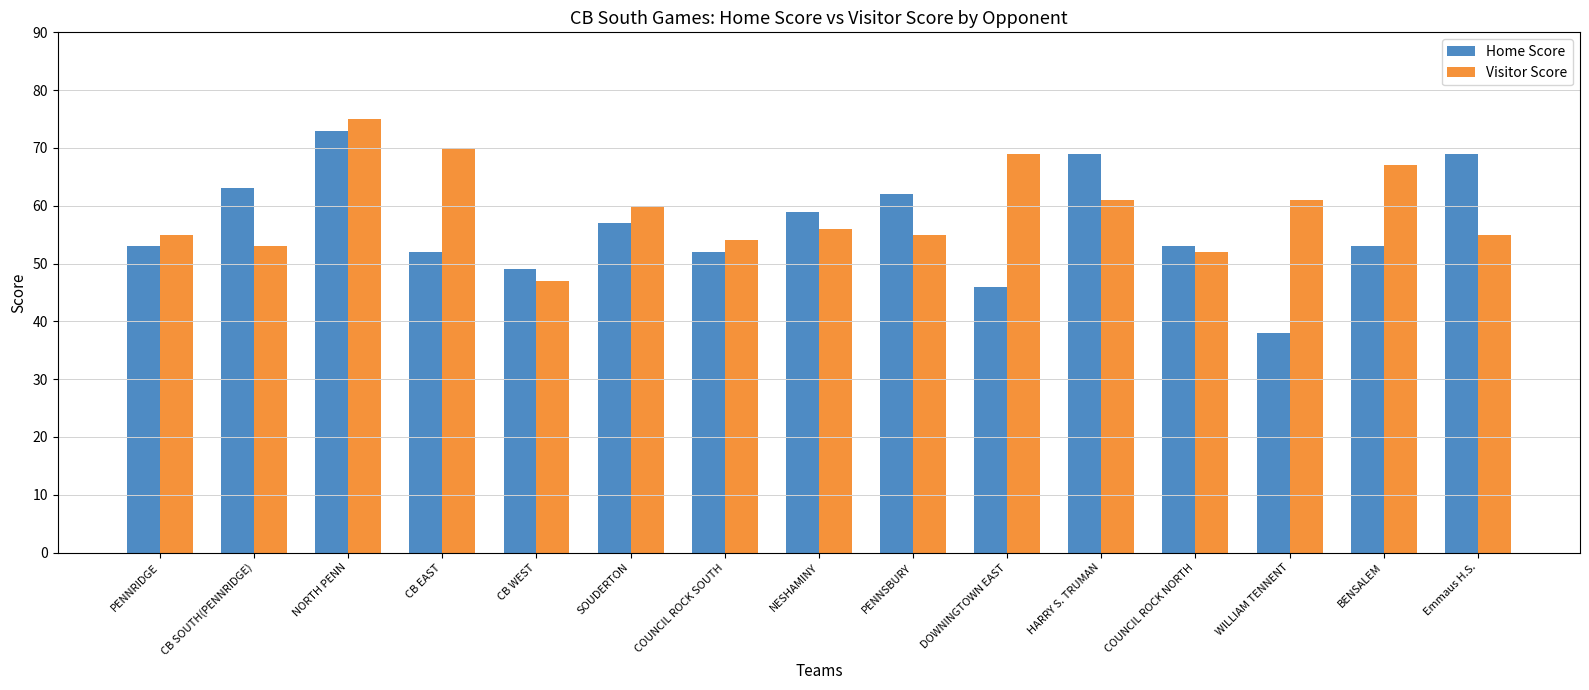

What is the minimum value shown in the chart?

38